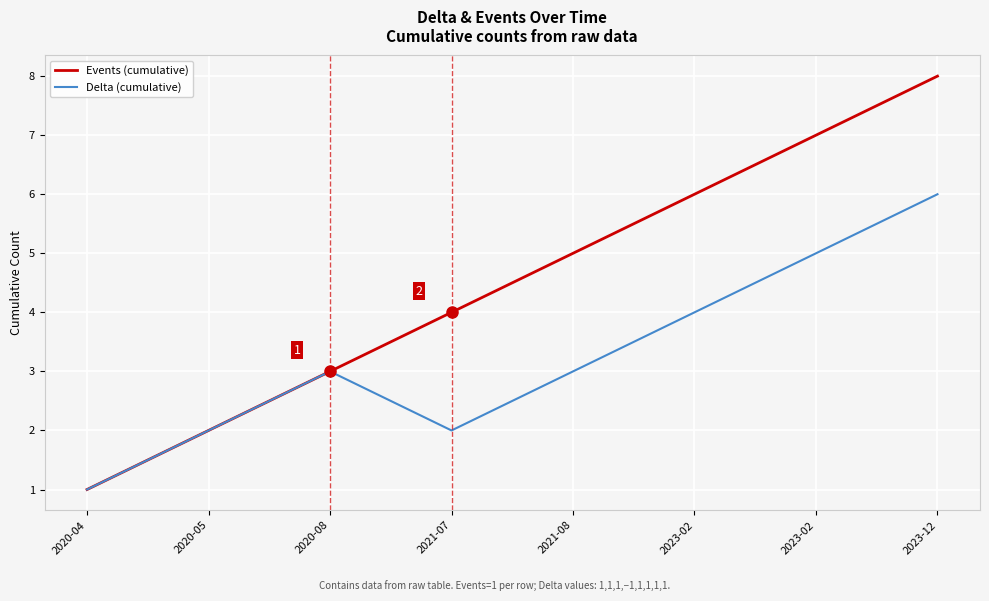

How many lines are shown in the chart?

2